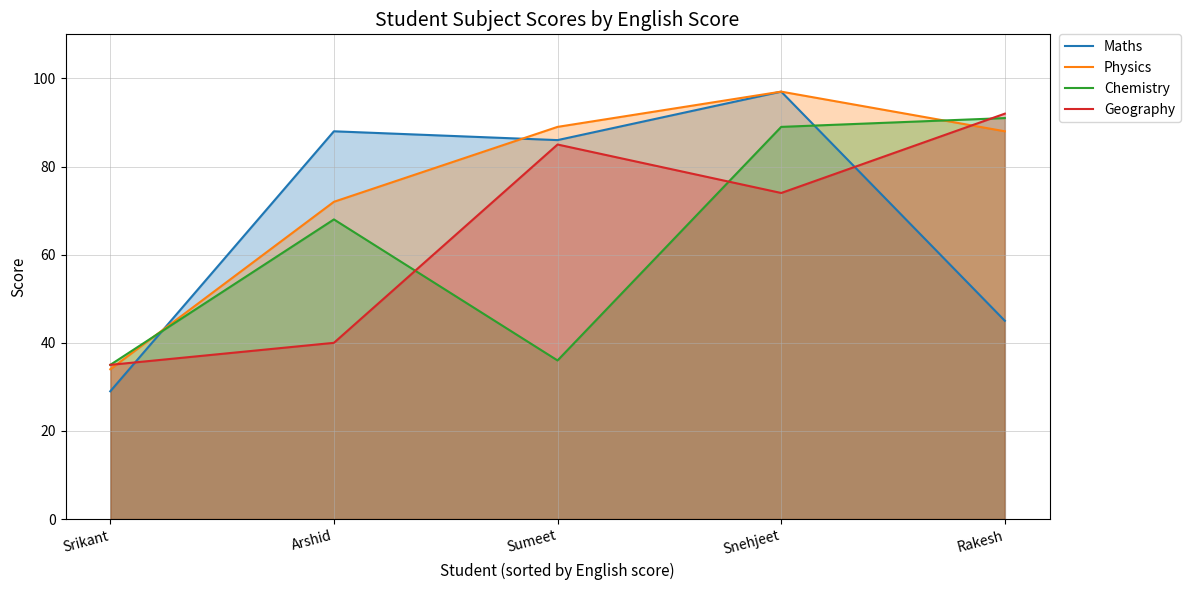

At which label does Physics reach its minimum?

Srikant